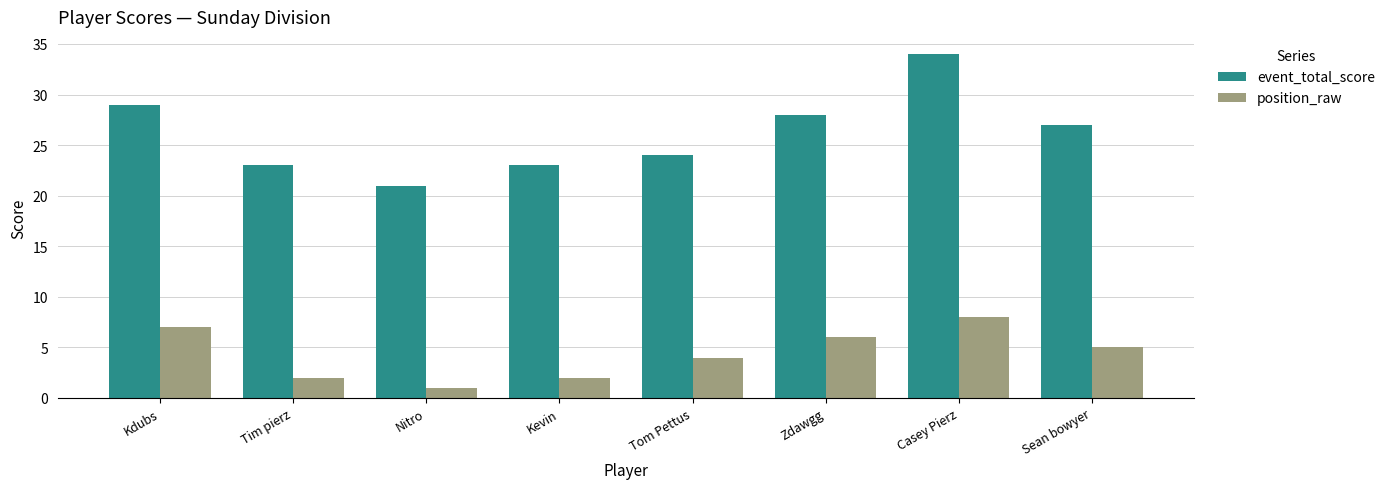

Reading right to left, what are all the values shown in this chart?

event_total_score: 27	34	28	24	23	21	23	29
position_raw: 5	8	6	4	2	1	2	7